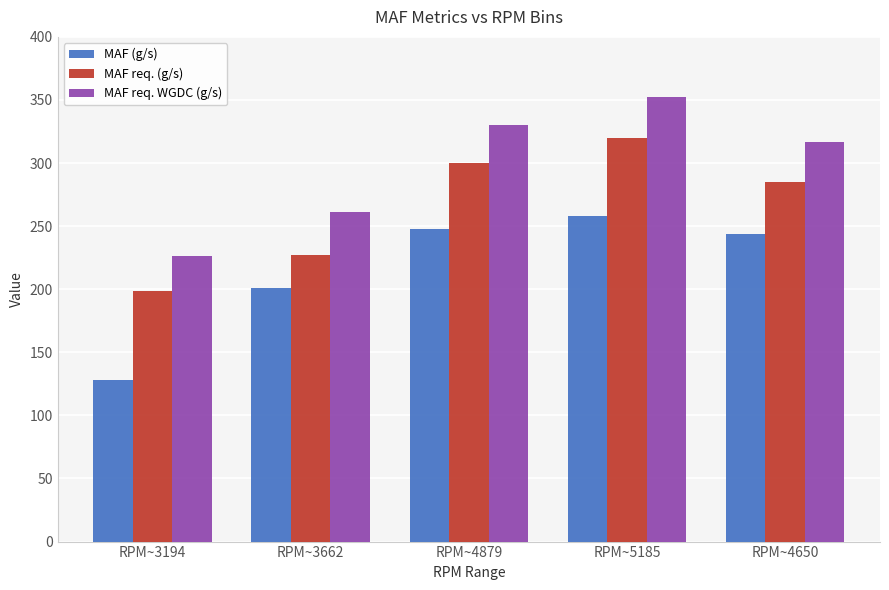

What is the value of the MAF (g/s) bar at the 3rd from the left?

247.8